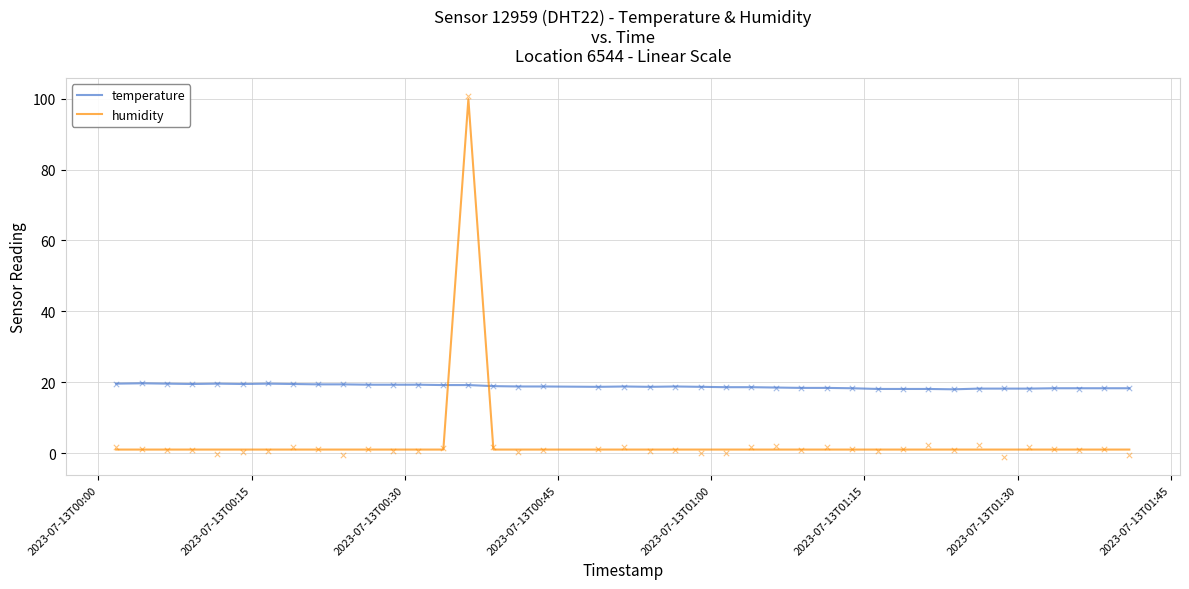

At how many categories does at least one series exceed 3?

40